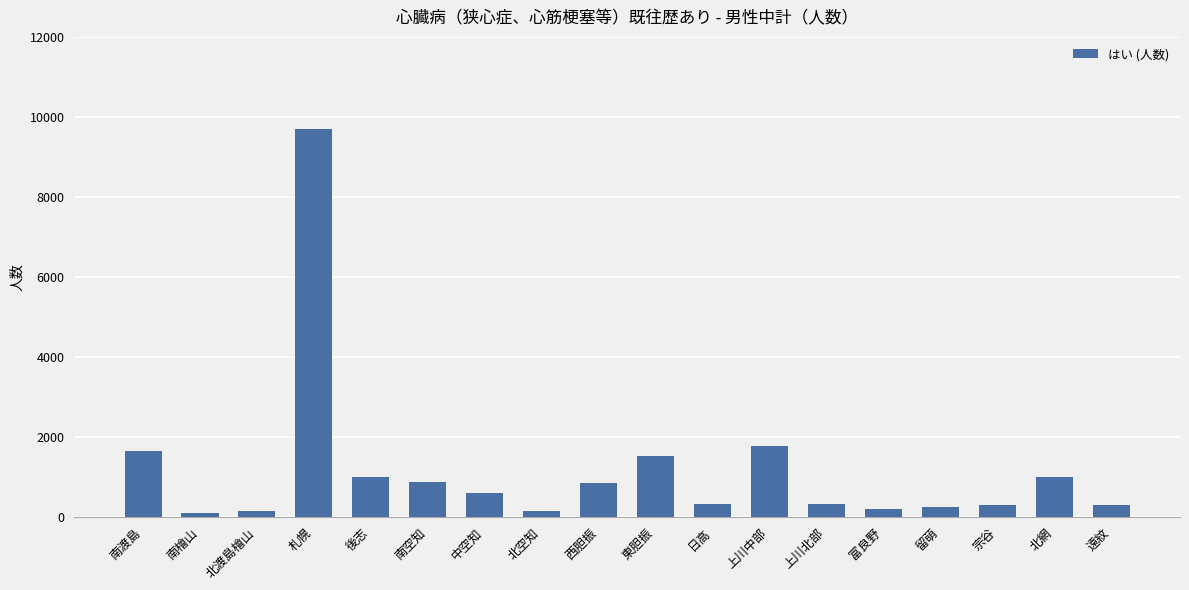

Are the bars horizontal?

No